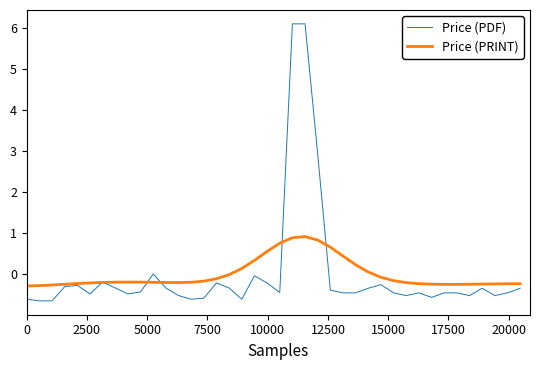

List the series in order of their peak value, lowest first.

Price (PRINT), Price (PDF)